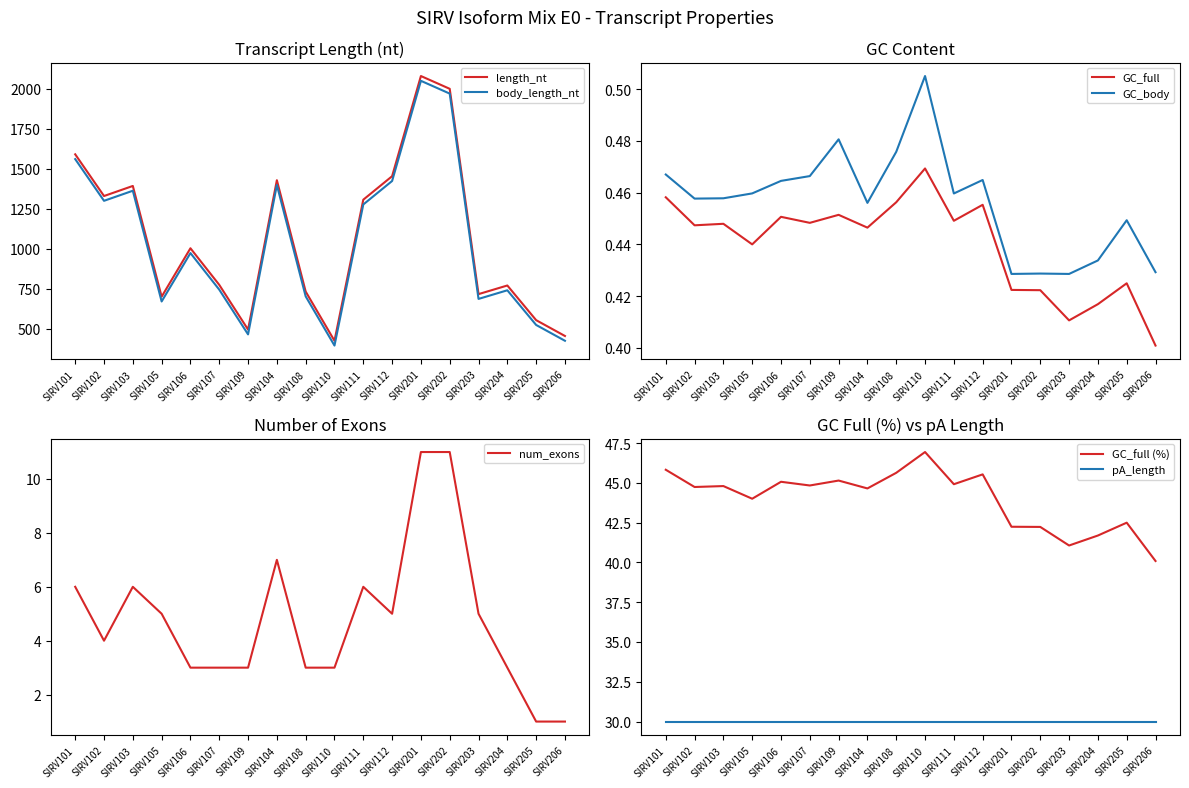

What position from the left is SIRV111?

11